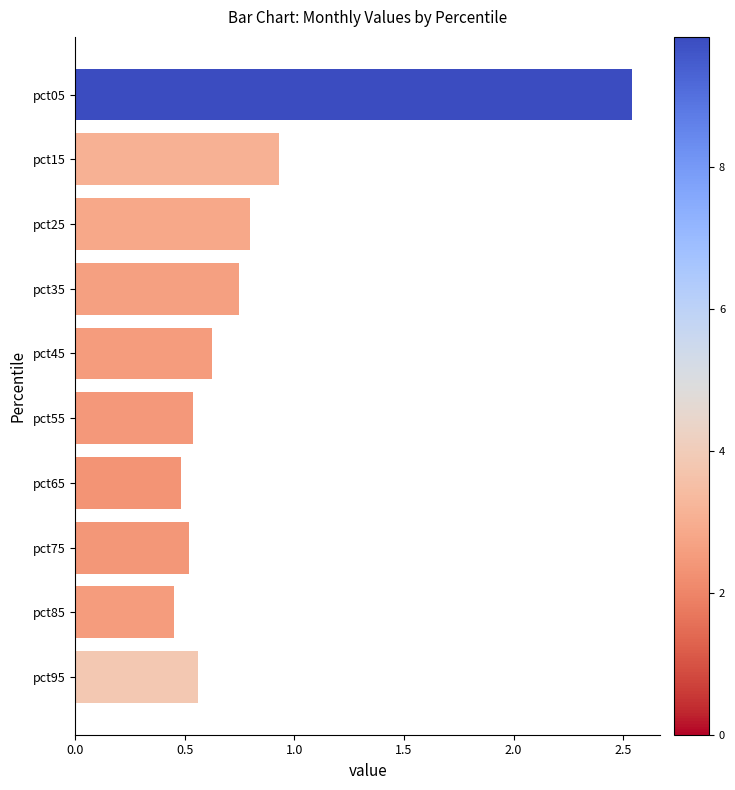

The value at pct75 is 0.5. True or false?

True